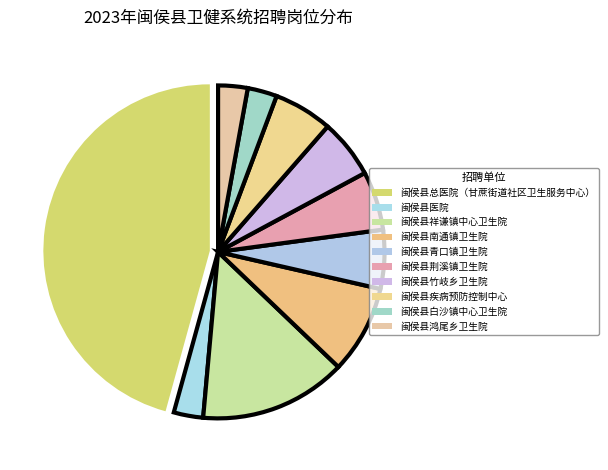

The 闽侯县疾病预防控制中心 slice represents 15% of the pie. True or false?

False